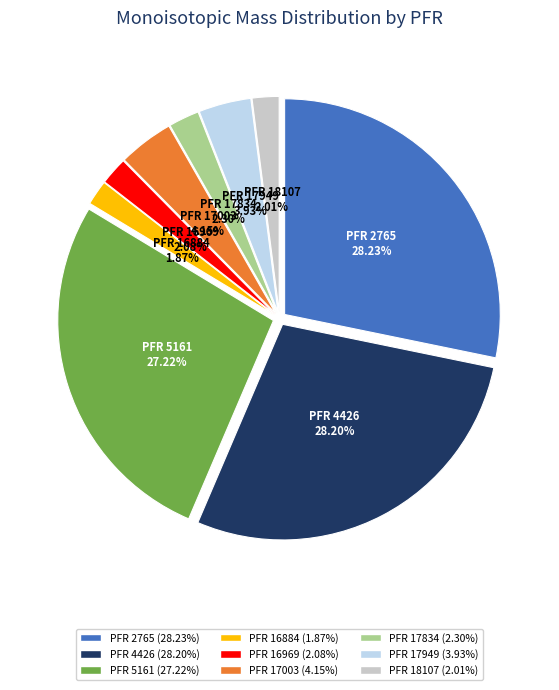

Does any single category account for the majority?

No